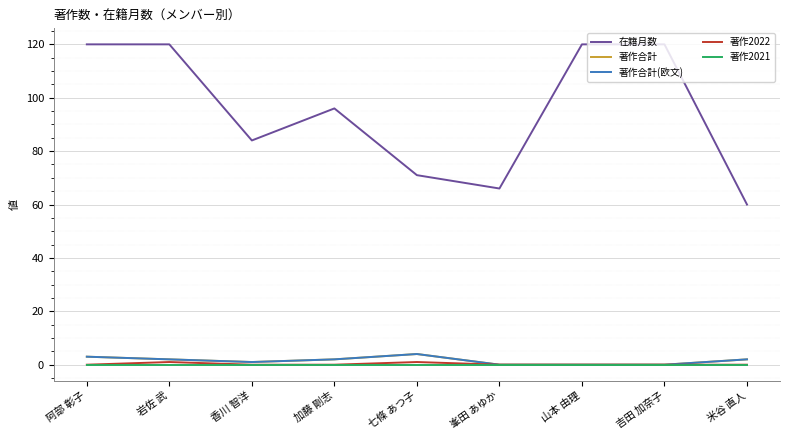

Is this an area chart (filled region under the line)?

No